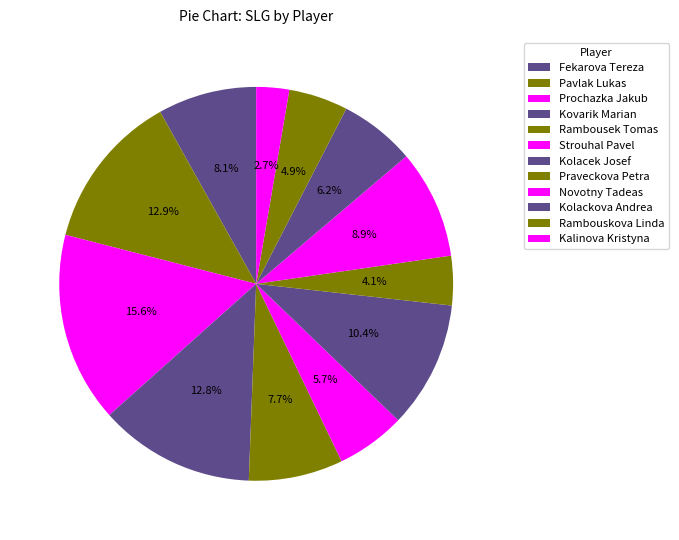

Is Novotny Tadeas the majority of the pie?

No